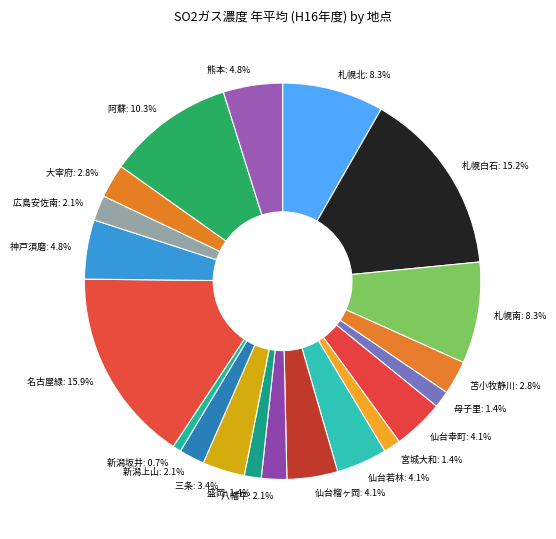

How many segments does this pie chart have?

20